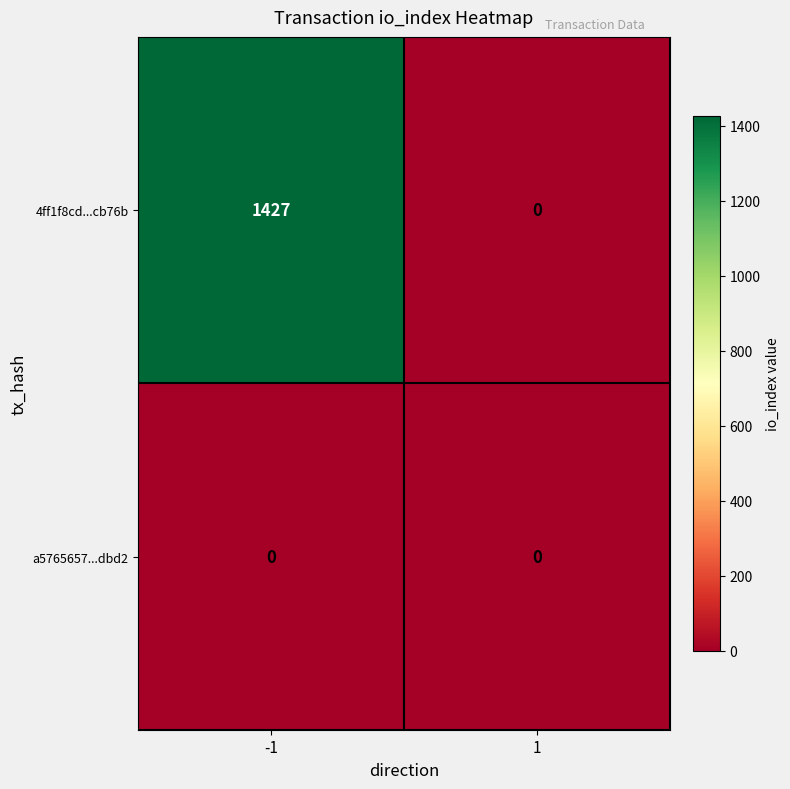

List the series in order of their overall mean, highest first.

4ff1f8cd...cb76b, a5765657...dbd2